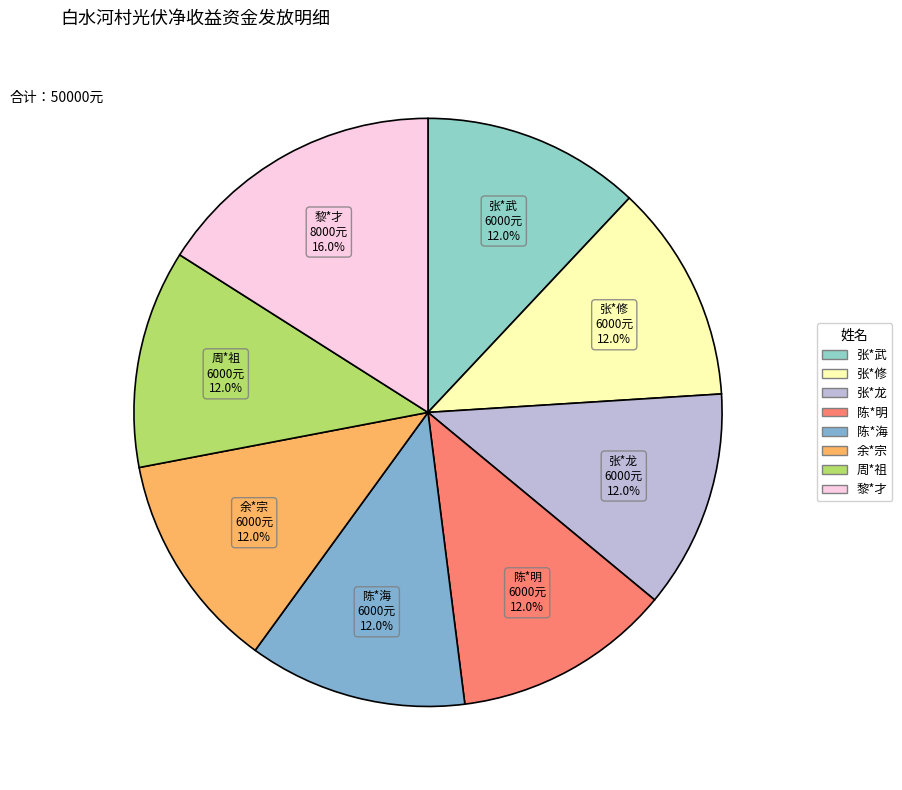

Count the number of slices in the pie.

8